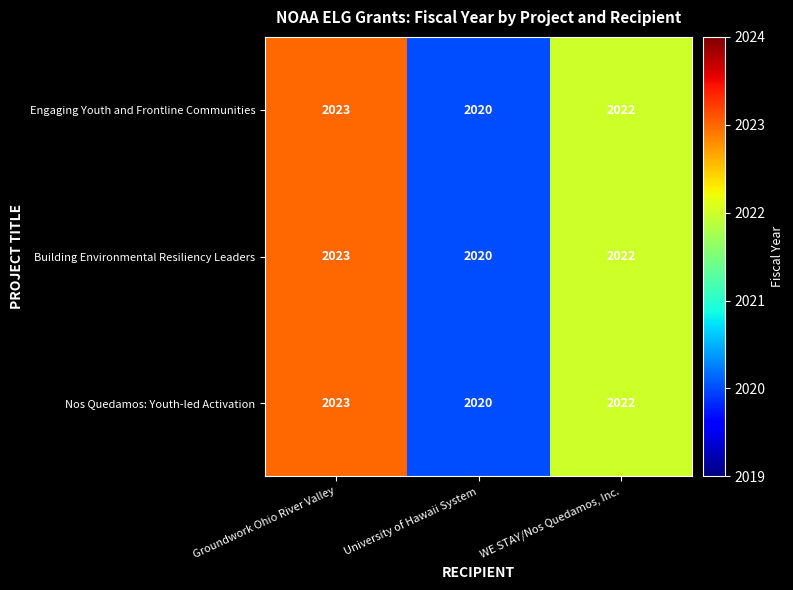

At which label does Building Environmental Resiliency Leaders first exceed 2022?

Groundwork Ohio River Valley